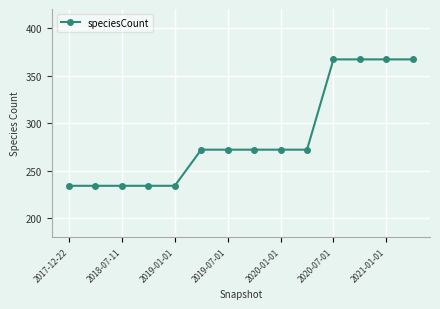

What is the maximum value shown in the chart?

367